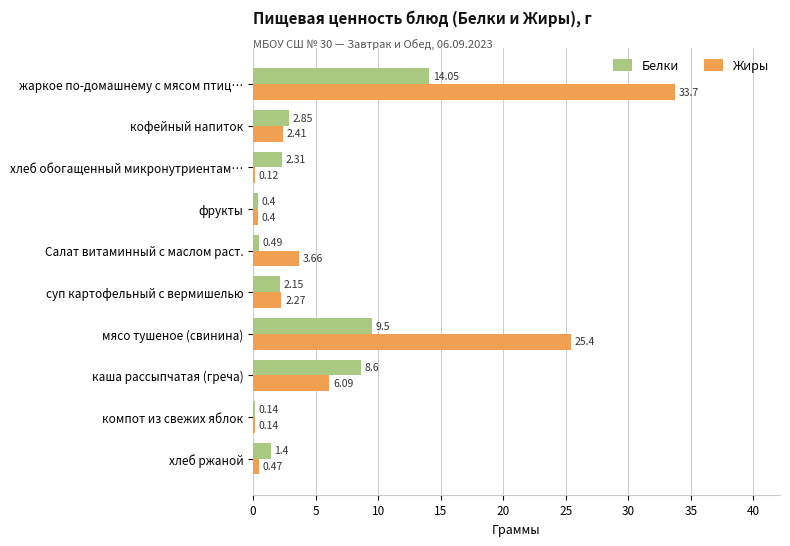

At which label is Жиры closest to 16?

мясо тушеное (свинина)